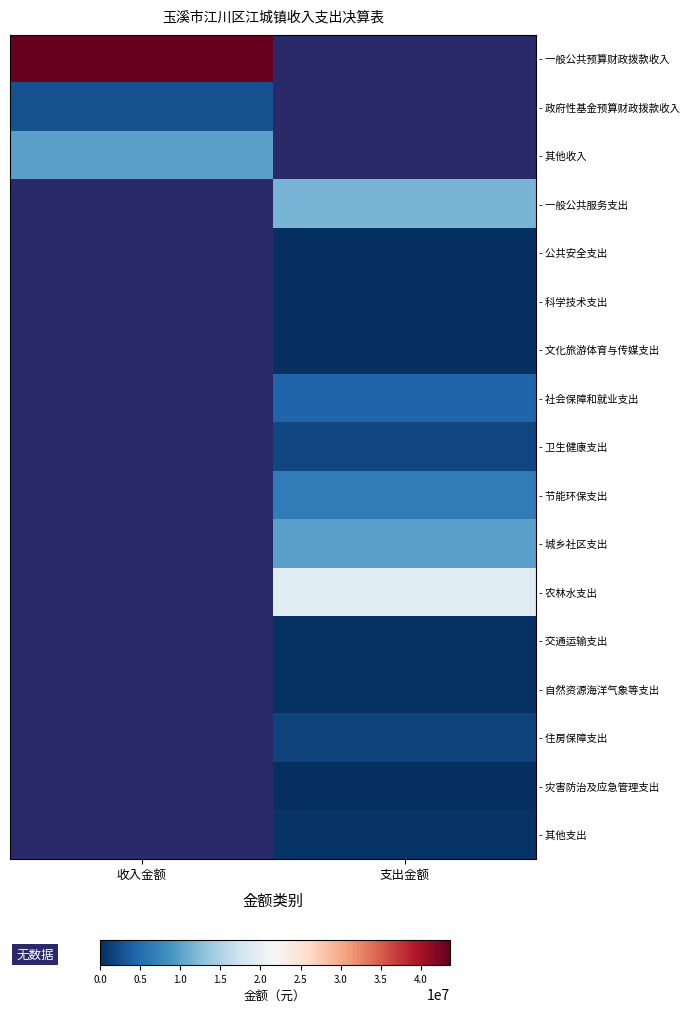

At which label does - 公共安全支出 first exceed 0?

支出金额